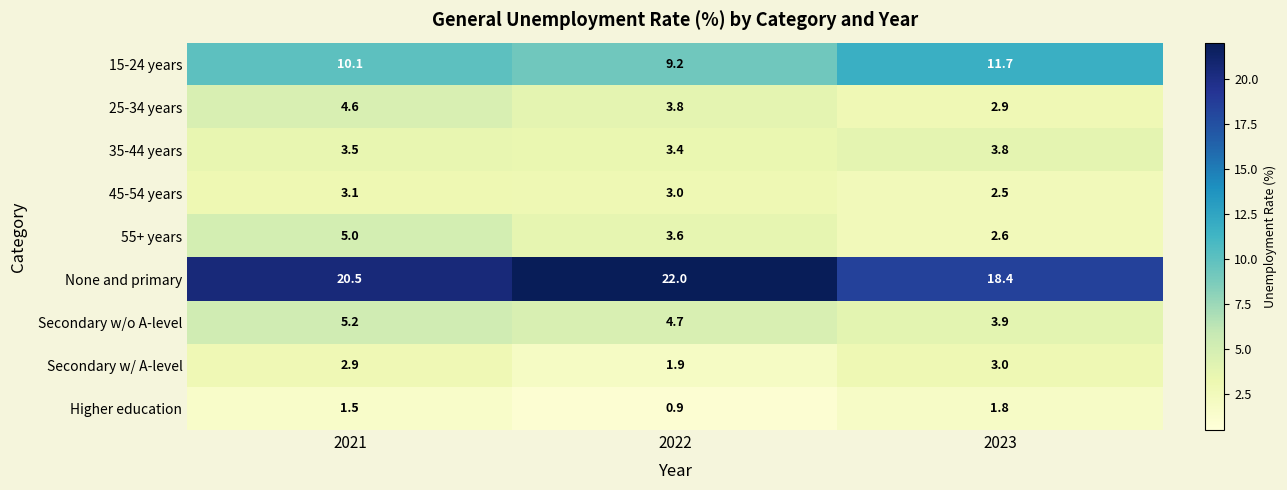

The value of 45-54 years at 2021 is 3.1. True or false?

True